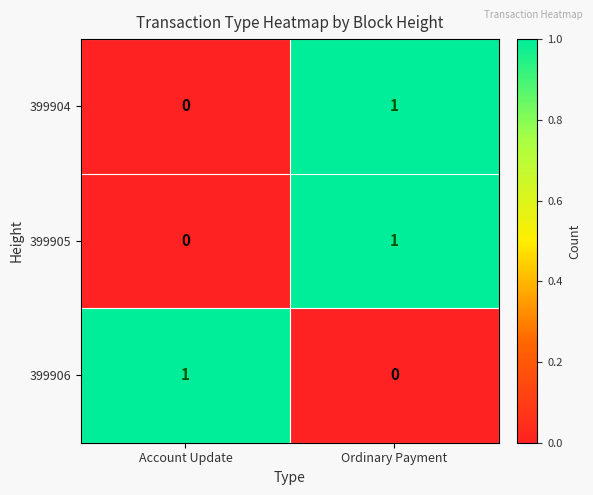

List the labels in order of 399906 value, largest first.

Account Update, Ordinary Payment